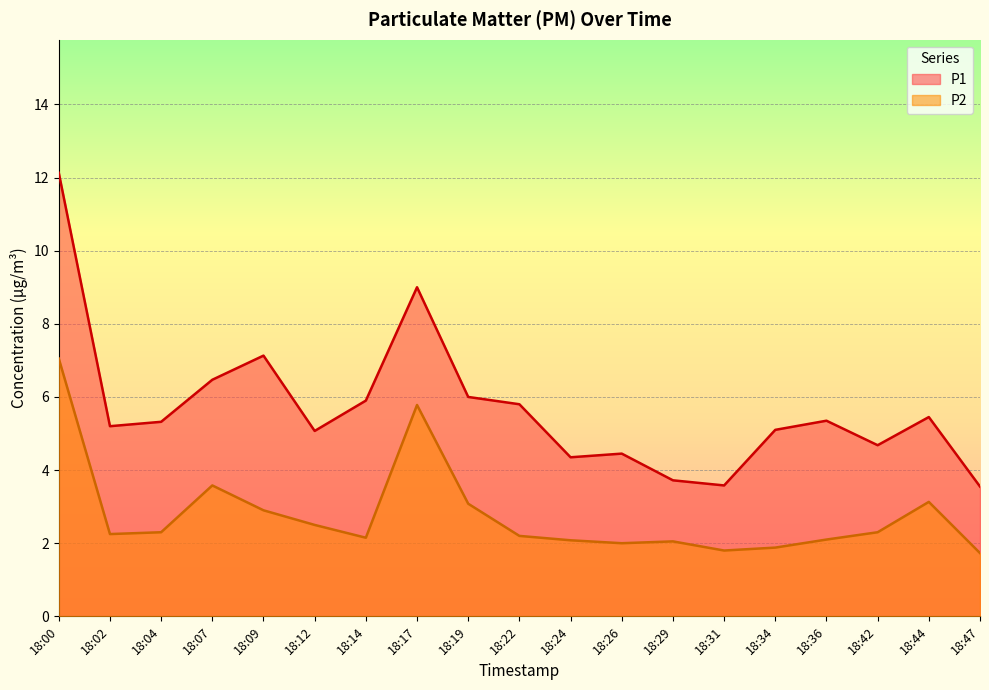

Which label corresponds to the largest value in the chart?

18:00